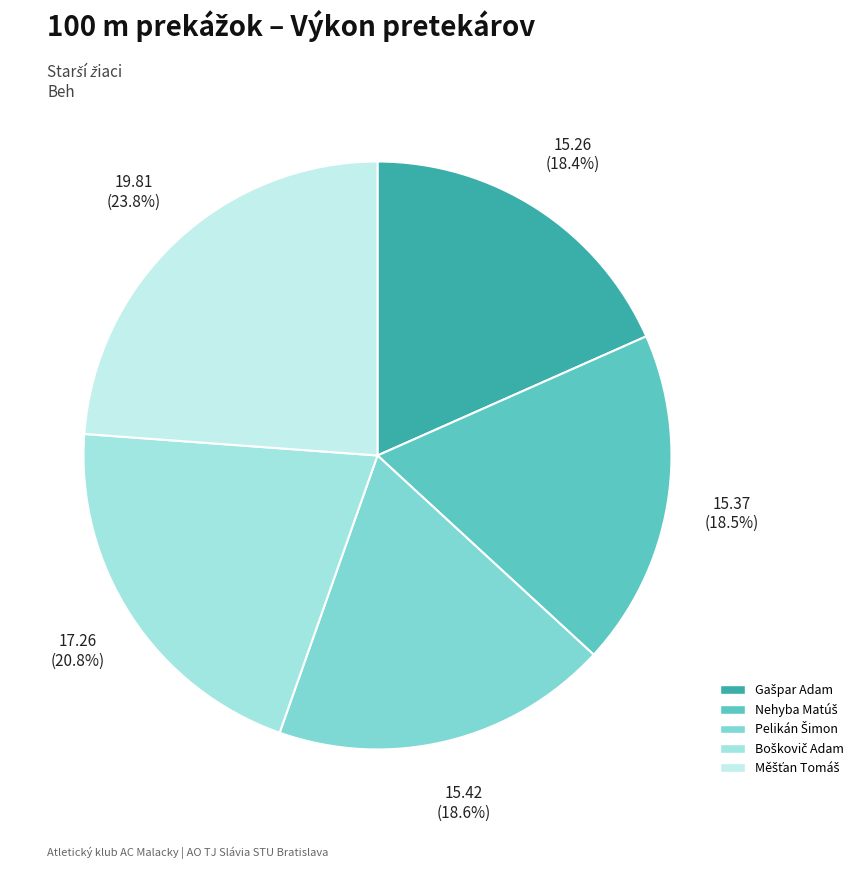

Approximately how many times larger is the value at Gašpar Adam compared to Boškovič Adam?

0.9